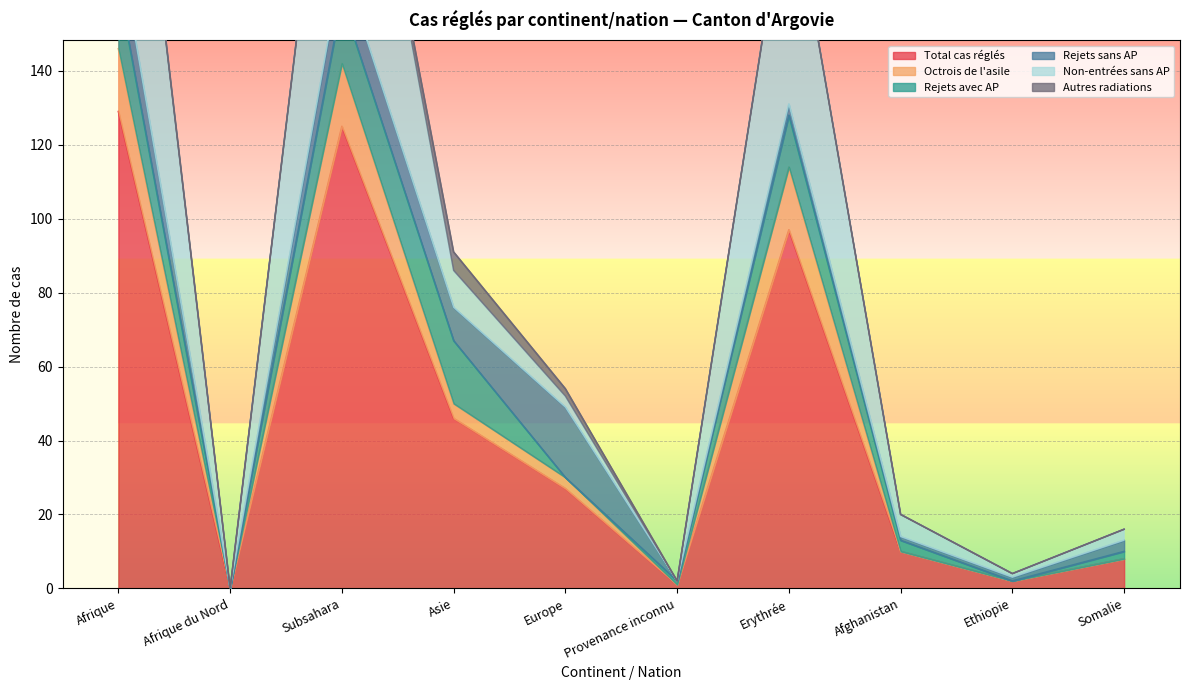

True or false: Non-entrées sans AP has a value of 332 at Erythrée.

False